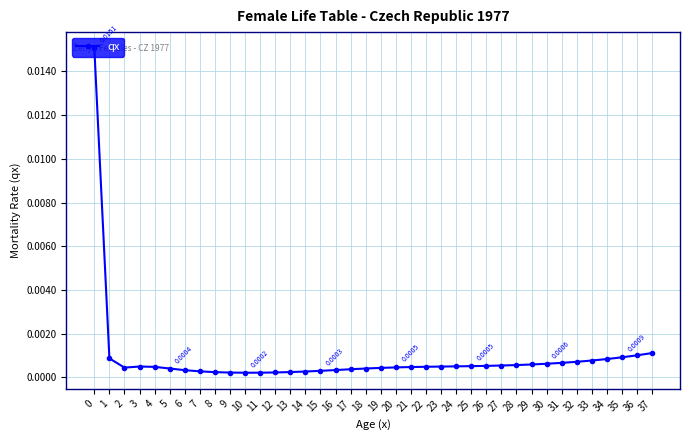

Count the number of categories in the chart.

38